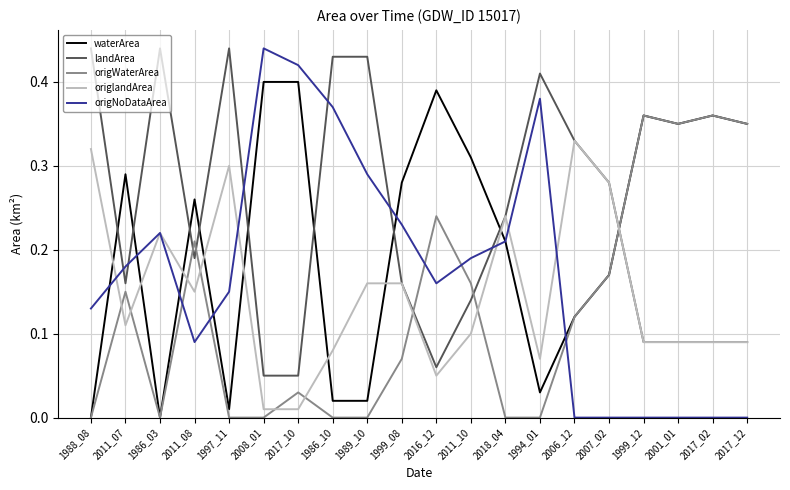

Is the value of waterArea at 2016_12 greater than the value of origWaterArea at 2016_12?

Yes